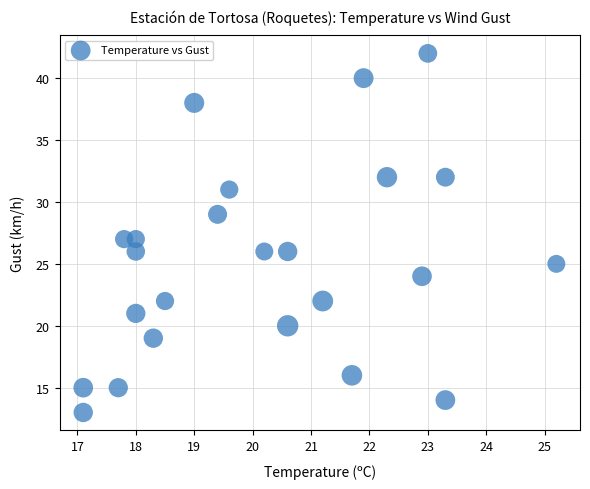

What is the range of Y values (max minus min)?

29